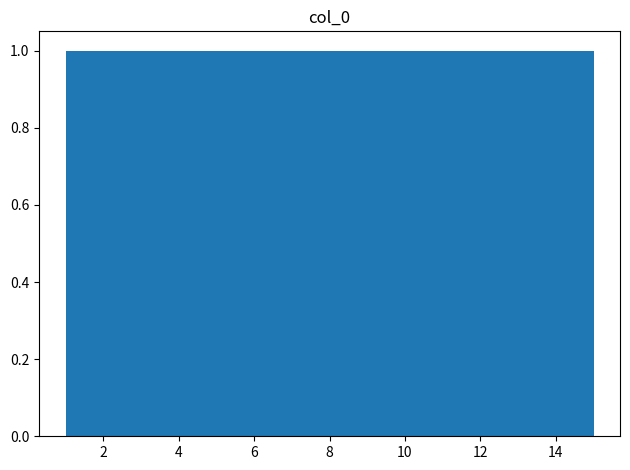

Reading left to right, list every bar in this chart as the range it spans on the x-axis followed by its height. Neither the bar edges nor the heights are printed on the chart, so give them approximately, as read against the axes.

1.0 to 2.0: 1
2.0 to 2.8: 1
2.8 to 3.8: 1
3.8 to 4.8: 1
4.8 to 5.6: 1
5.6 to 6.6: 1
6.6 to 7.6: 1
7.6 to 8.4: 1
8.4 to 9.4: 1
9.4 to 10.4: 1
10.4 to 11.2: 1
11.2 to 12.2: 1
12.2 to 13.2: 1
13.2 to 14.0: 1
14.0 to 15.0: 1